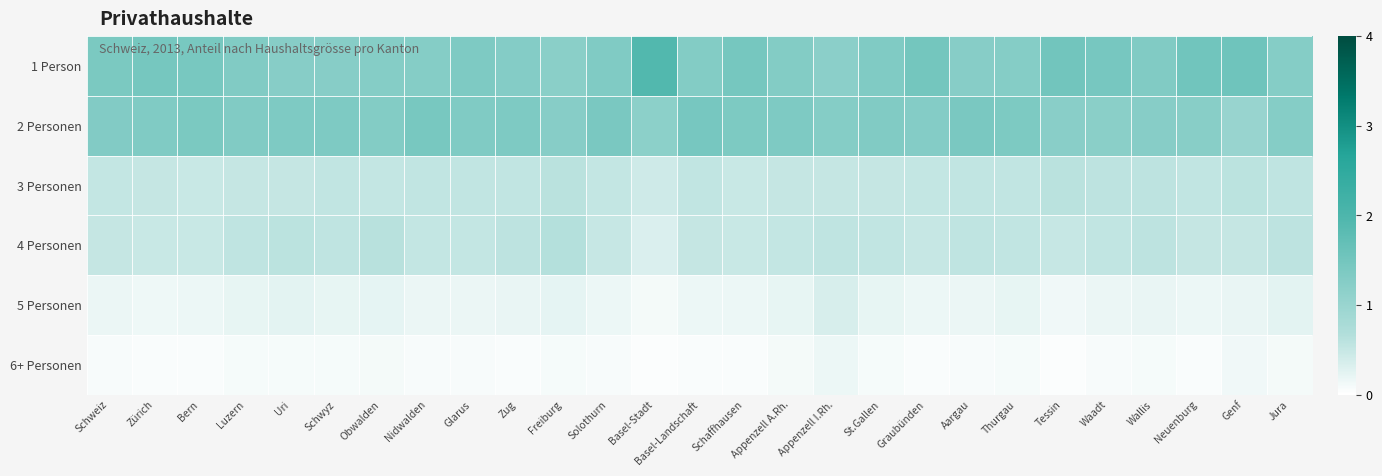

Reading left to right, extract all data points from this chart.

1 Person: Schweiz=1.4	Zürich=1.5	Bern=1.4	Luzern=1.3	Uri=1.2	Schwyz=1.2	Obwalden=1.3	Nidwalden=1.3	Glarus=1.4	Zug=1.3	Freiburg=1.2	Solothurn=1.3	Basel-Stadt=1.9	Basel-Landschaft=1.3	Schaffhausen=1.5	Appenzell A.Rh.=1.3	Appenzell I.Rh.=1.2	St.Gallen=1.3	Graubünden=1.5	Aargau=1.2	Thurgau=1.3	Tessin=1.5	Waadt=1.4	Wallis=1.3	Neuenburg=1.5	Genf=1.6	Jura=1.3
2 Personen: Schweiz=1.3	Zürich=1.3	Bern=1.4	Luzern=1.3	Uri=1.3	Schwyz=1.4	Obwalden=1.3	Nidwalden=1.4	Glarus=1.3	Zug=1.4	Freiburg=1.2	Solothurn=1.4	Basel-Stadt=1.2	Basel-Landschaft=1.5	Schaffhausen=1.4	Appenzell A.Rh.=1.4	Appenzell I.Rh.=1.3	St.Gallen=1.3	Graubünden=1.3	Aargau=1.4	Thurgau=1.4	Tessin=1.2	Waadt=1.2	Wallis=1.2	Neuenburg=1.2	Genf=1.0	Jura=1.3
3 Personen: Schweiz=0.5	Zürich=0.5	Bern=0.5	Luzern=0.5	Uri=0.5	Schwyz=0.5	Obwalden=0.5	Nidwalden=0.5	Glarus=0.5	Zug=0.5	Freiburg=0.6	Solothurn=0.5	Basel-Stadt=0.4	Basel-Landschaft=0.5	Schaffhausen=0.5	Appenzell A.Rh.=0.5	Appenzell I.Rh.=0.5	St.Gallen=0.5	Graubünden=0.5	Aargau=0.5	Thurgau=0.5	Tessin=0.6	Waadt=0.6	Wallis=0.6	Neuenburg=0.5	Genf=0.6	Jura=0.6
4 Personen: Schweiz=0.5	Zürich=0.5	Bern=0.5	Luzern=0.5	Uri=0.6	Schwyz=0.6	Obwalden=0.6	Nidwalden=0.5	Glarus=0.5	Zug=0.6	Freiburg=0.6	Solothurn=0.5	Basel-Stadt=0.3	Basel-Landschaft=0.5	Schaffhausen=0.5	Appenzell A.Rh.=0.5	Appenzell I.Rh.=0.6	St.Gallen=0.5	Graubünden=0.5	Aargau=0.6	Thurgau=0.5	Tessin=0.5	Waadt=0.5	Wallis=0.6	Neuenburg=0.5	Genf=0.5	Jura=0.6
5 Personen: Schweiz=0.2	Zürich=0.2	Bern=0.2	Luzern=0.2	Uri=0.2	Schwyz=0.2	Obwalden=0.2	Nidwalden=0.2	Glarus=0.2	Zug=0.2	Freiburg=0.2	Solothurn=0.2	Basel-Stadt=0.1	Basel-Landschaft=0.2	Schaffhausen=0.2	Appenzell A.Rh.=0.2	Appenzell I.Rh.=0.4	St.Gallen=0.2	Graubünden=0.2	Aargau=0.2	Thurgau=0.2	Tessin=0.1	Waadt=0.2	Wallis=0.2	Neuenburg=0.2	Genf=0.2	Jura=0.2
6+ Personen: Schweiz=0.1	Zürich=0.1	Bern=0.1	Luzern=0.1	Uri=0.1	Schwyz=0.1	Obwalden=0.1	Nidwalden=0.1	Glarus=0.1	Zug=0.1	Freiburg=0.1	Solothurn=0.1	Basel-Stadt=0.0	Basel-Landschaft=0.1	Schaffhausen=0.1	Appenzell A.Rh.=0.1	Appenzell I.Rh.=0.2	St.Gallen=0.1	Graubünden=0.1	Aargau=0.1	Thurgau=0.1	Tessin=0.0	Waadt=0.1	Wallis=0.1	Neuenburg=0.1	Genf=0.1	Jura=0.1